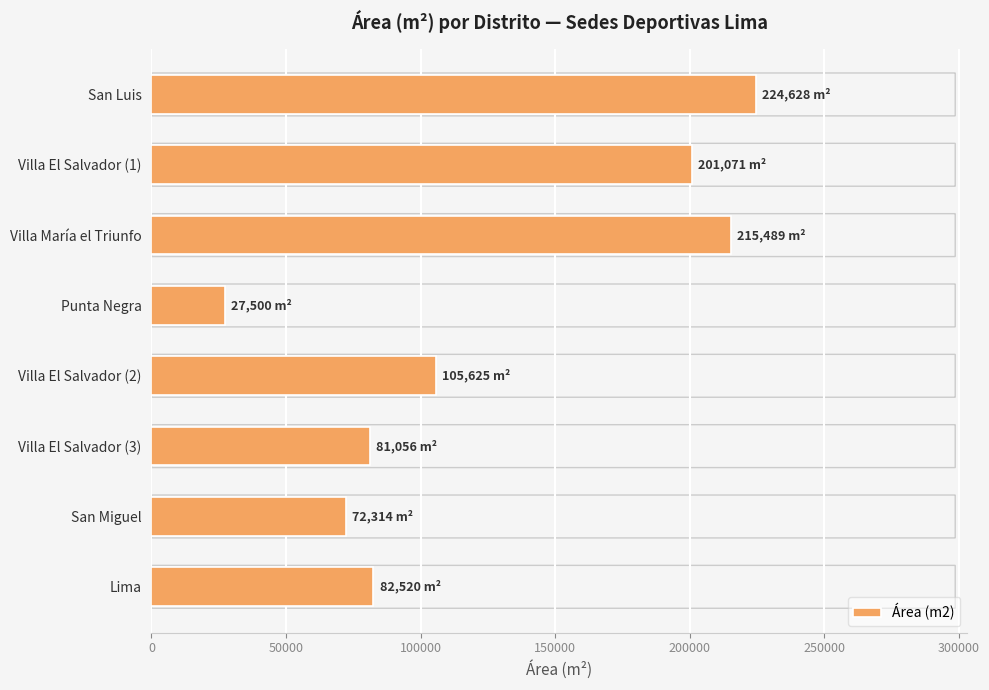

Reading top to bottom, extract all data points from this chart.

224628.3	201071.3	215489.5	27500.0	105624.5	81056.5	72314.2	82520.0